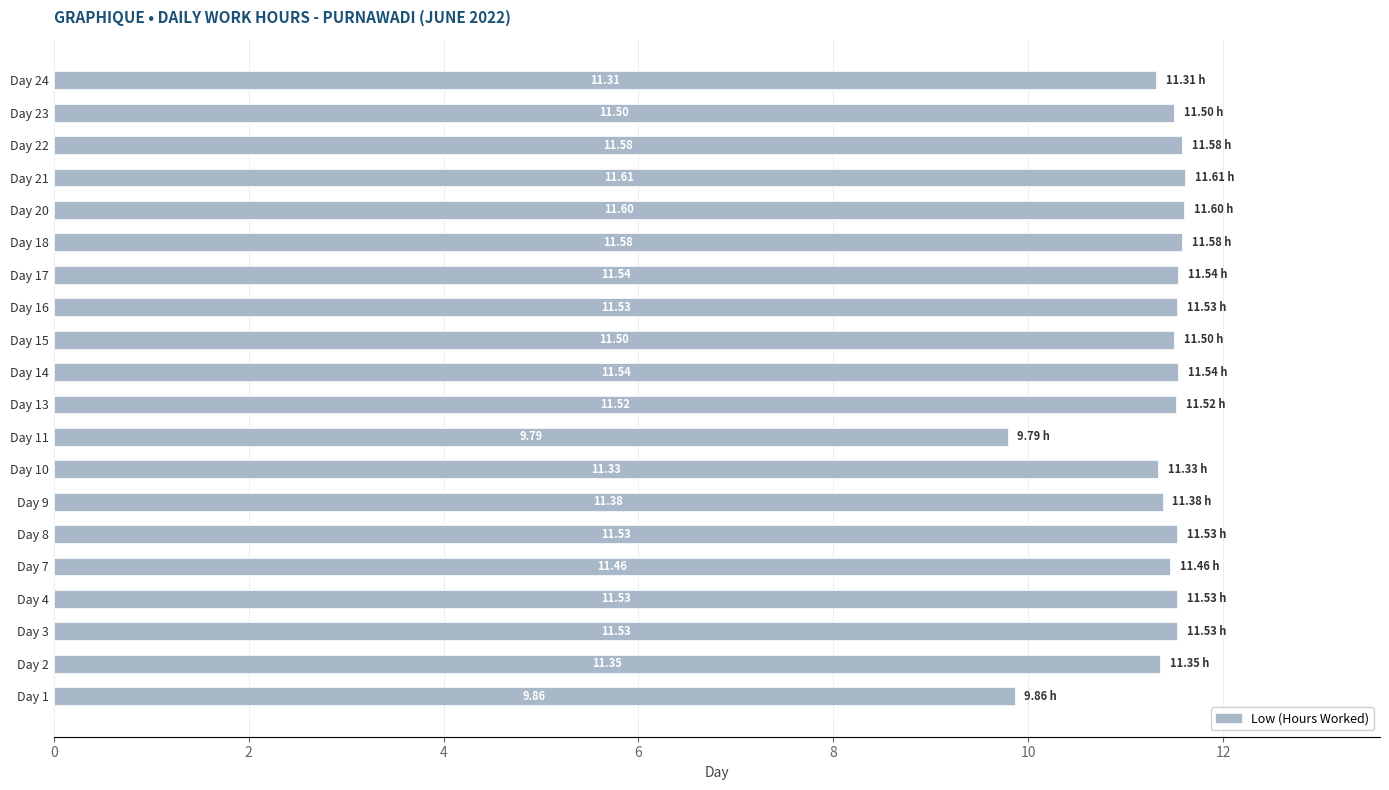

Approximately how many times larger is the value at Day 8 compared to Day 24?

1.0